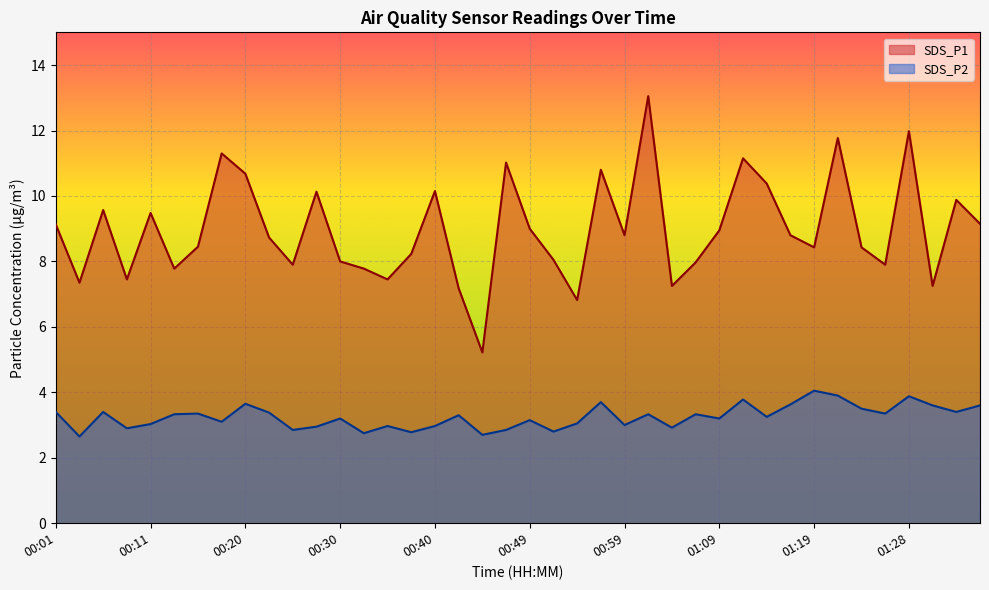

Which series changed the most between 00:32 and 00:49?

SDS_P1